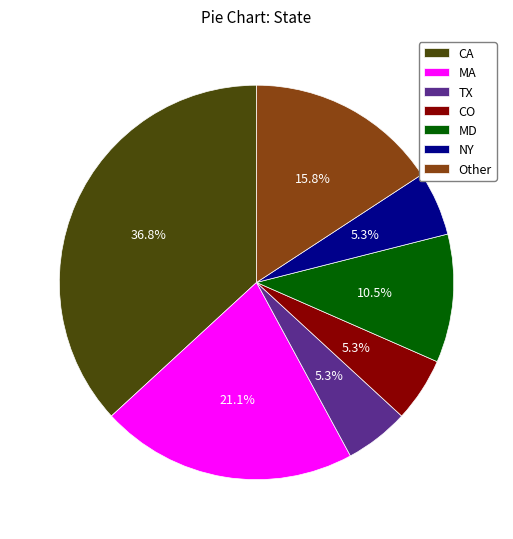

How many segments does this pie chart have?

7